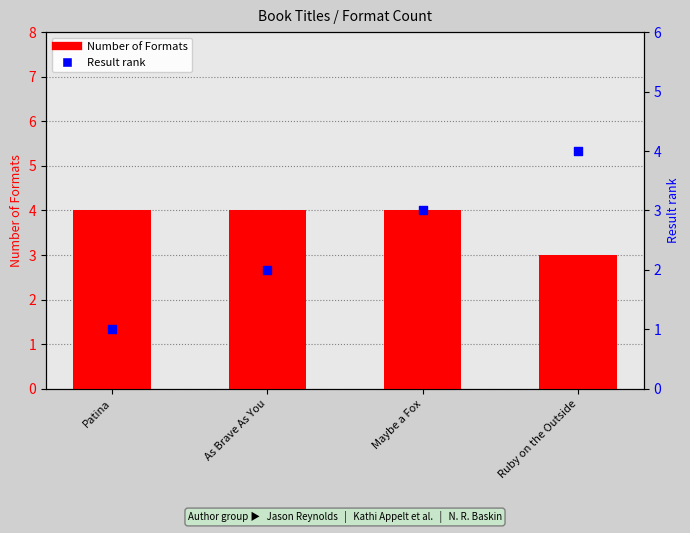

What are all the series names shown in the legend?

Number of Formats, Result rank